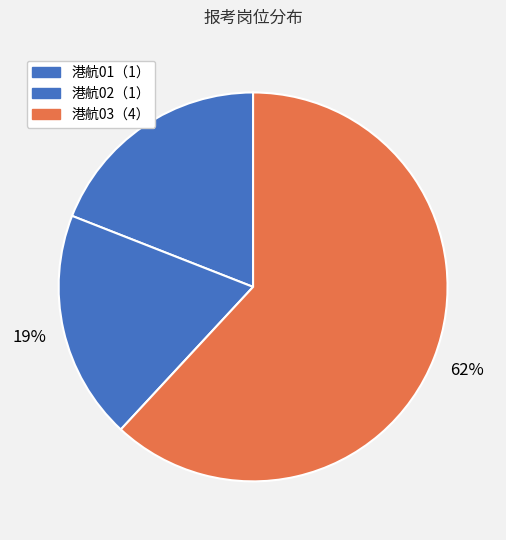

Between 港航03（4） and 港航01（1）, which is larger?

港航03（4）